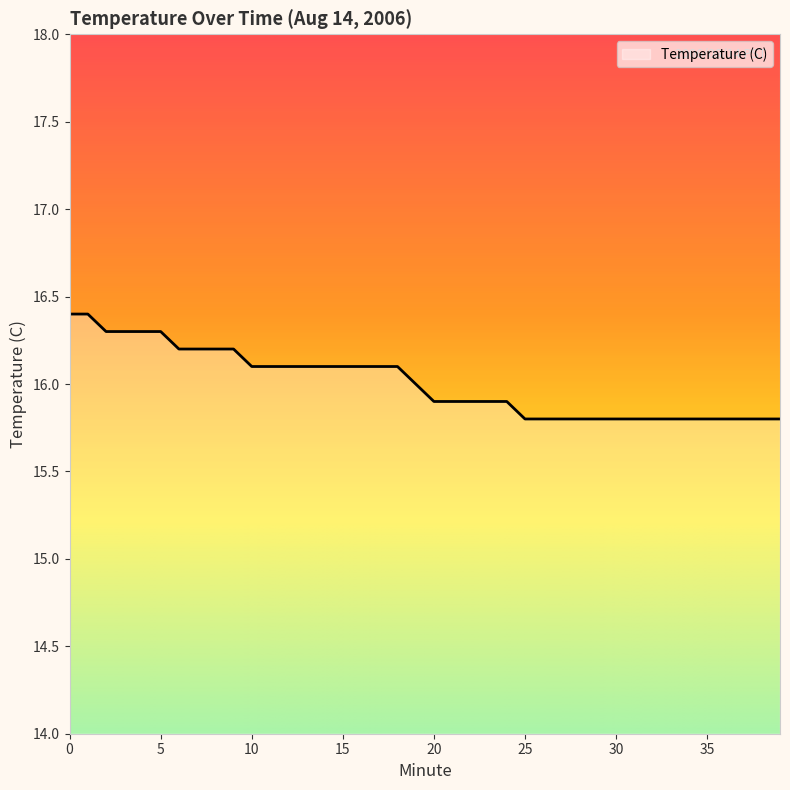

What is the smallest value displayed?

15.8